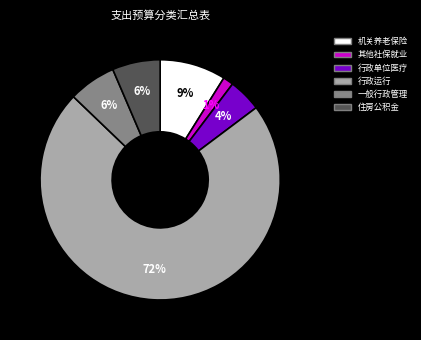

Is there a majority slice in this chart?

Yes